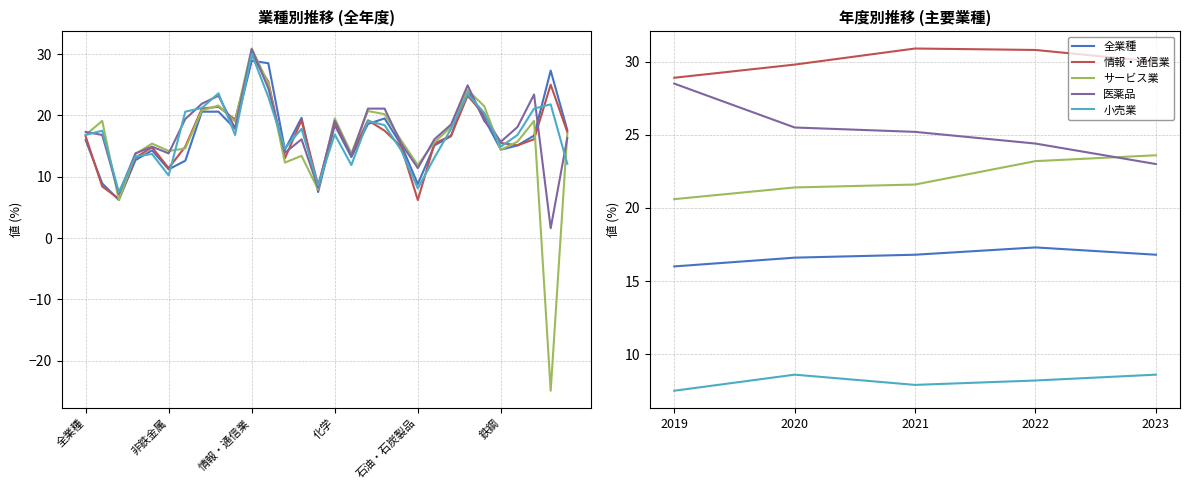

True or false: 医薬品 and 小売業 intersect in this chart.

False